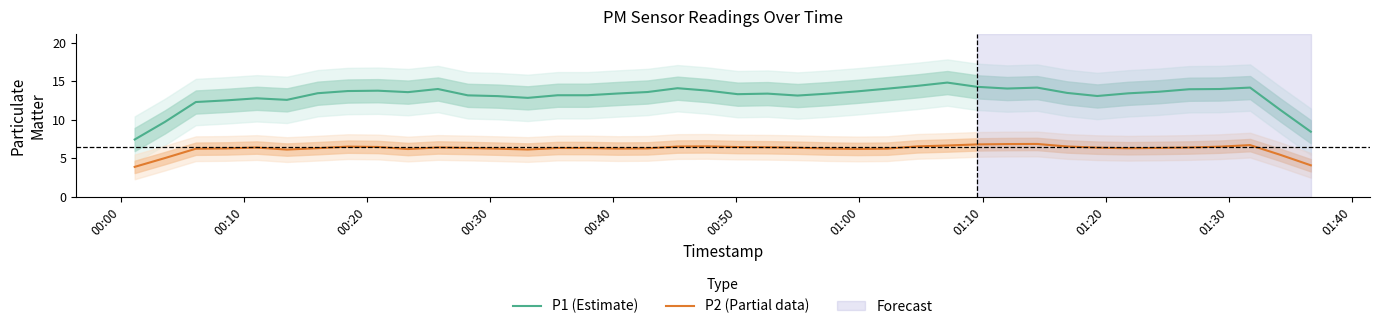

Does the chart display data point markers on the line(s)?

No